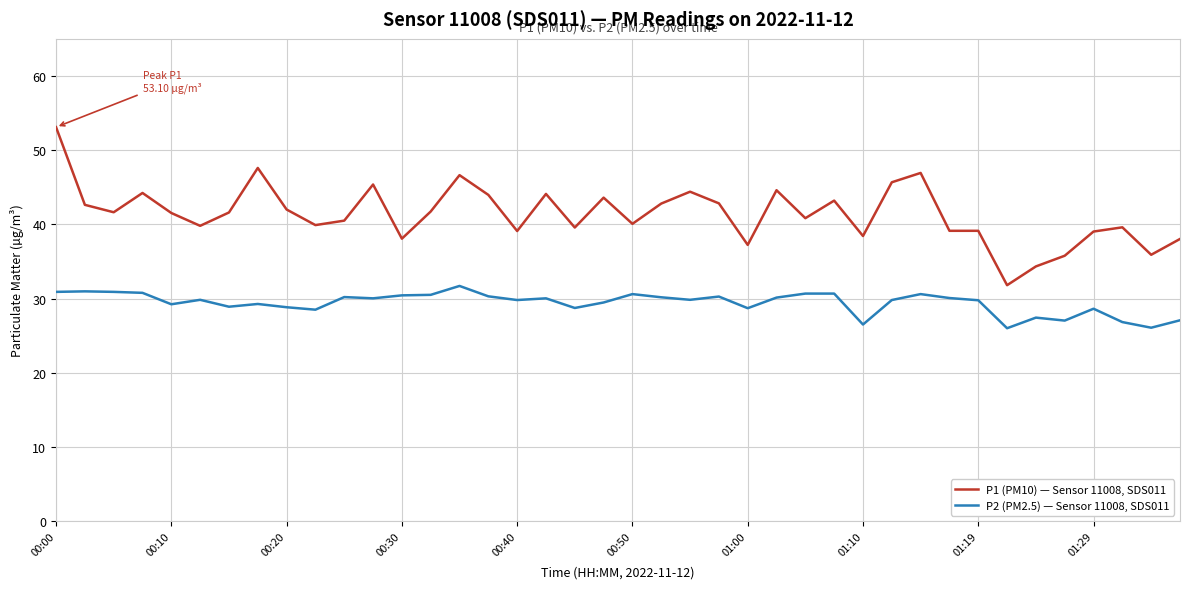

Is this an area chart (filled region under the line)?

No